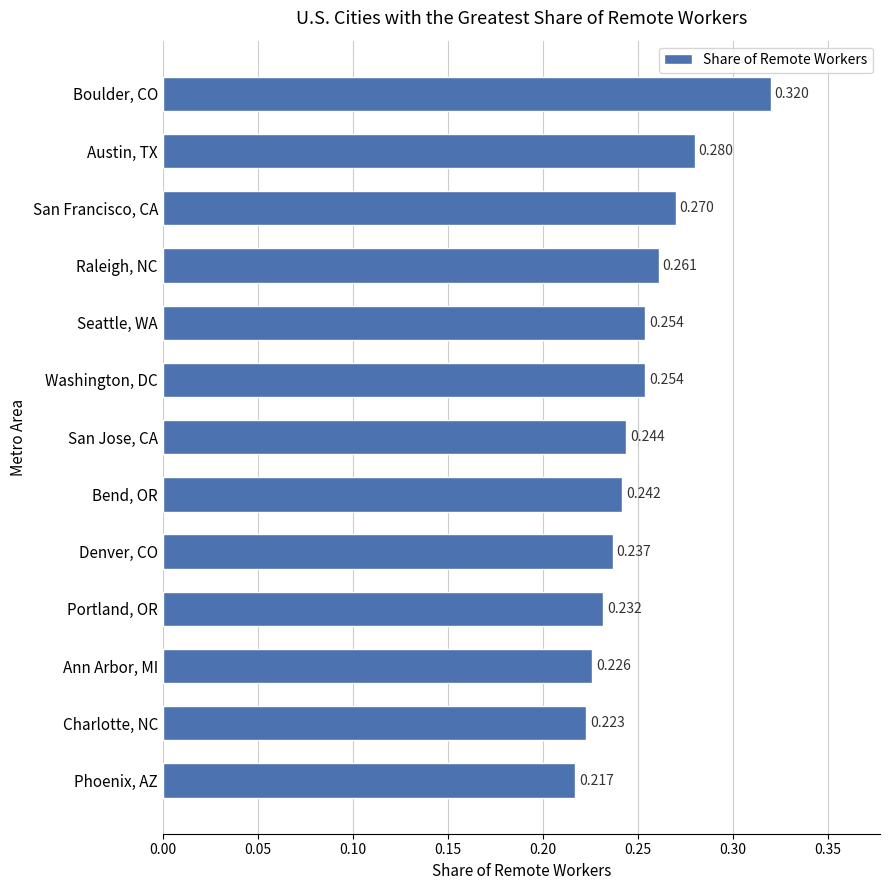

Which has a higher value, Phoenix, AZ or San Francisco, CA?

San Francisco, CA